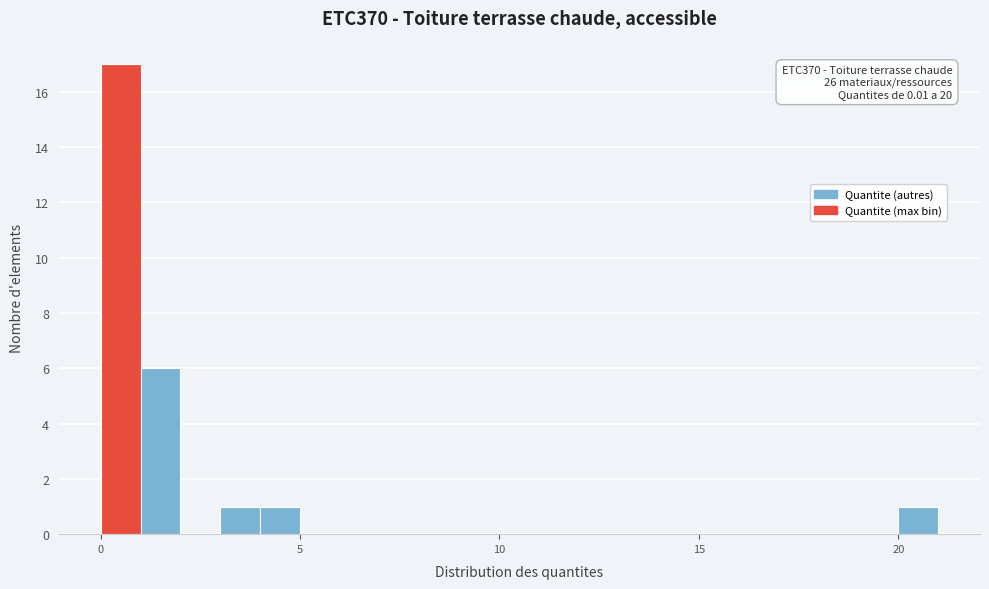

Around what value on the x-axis is the tallest bar? Give the approximate position of its centre, as read against the axis.

0.5